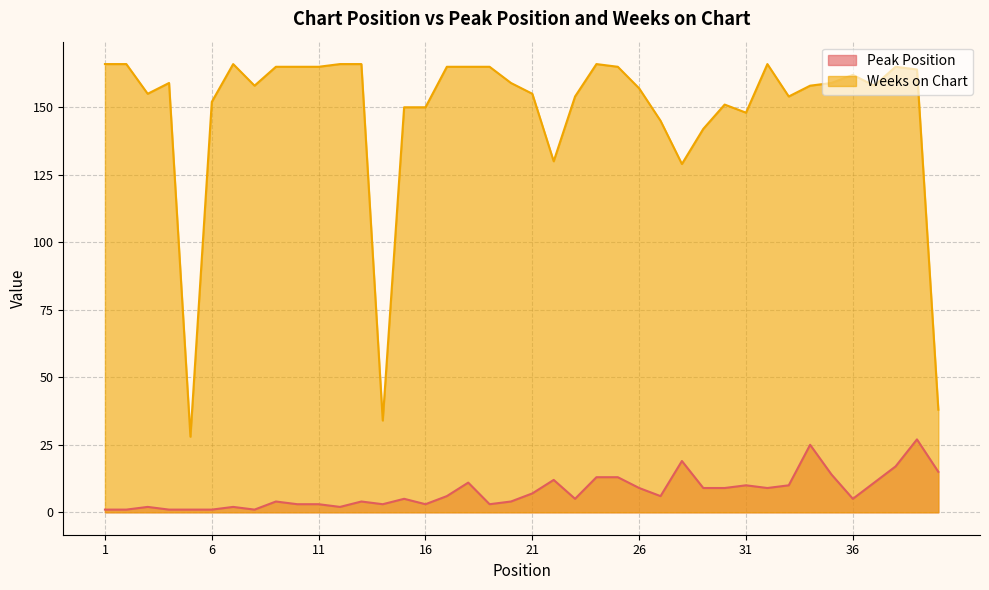

At which label does Peak Position reach its peak?

39